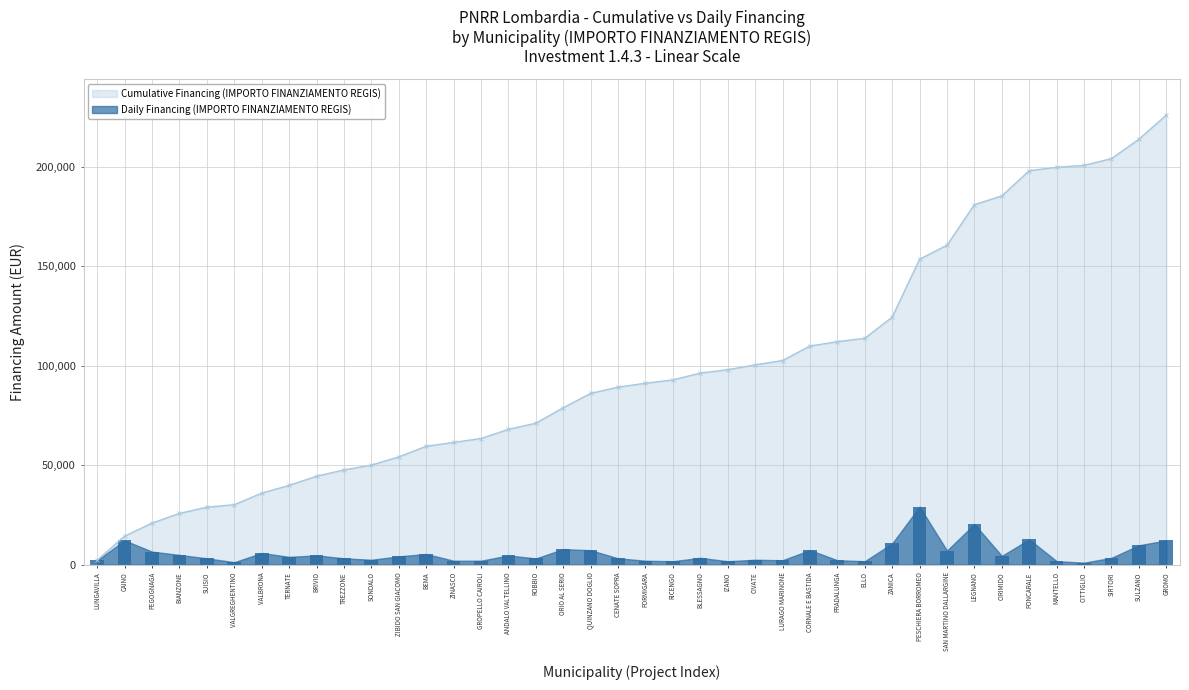

At which category does the chart reach its minimum across all series?

CITTIGLIO